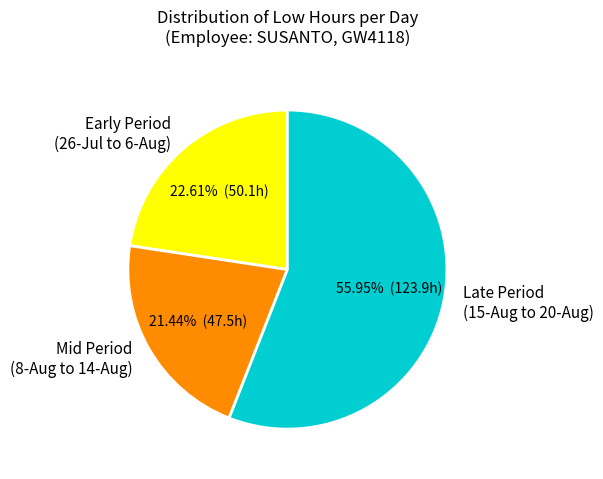

Approximately how many times larger is the value at Mid Period (8-Aug to 14-Aug) compared to Early Period (26-Jul to 6-Aug)?

0.9